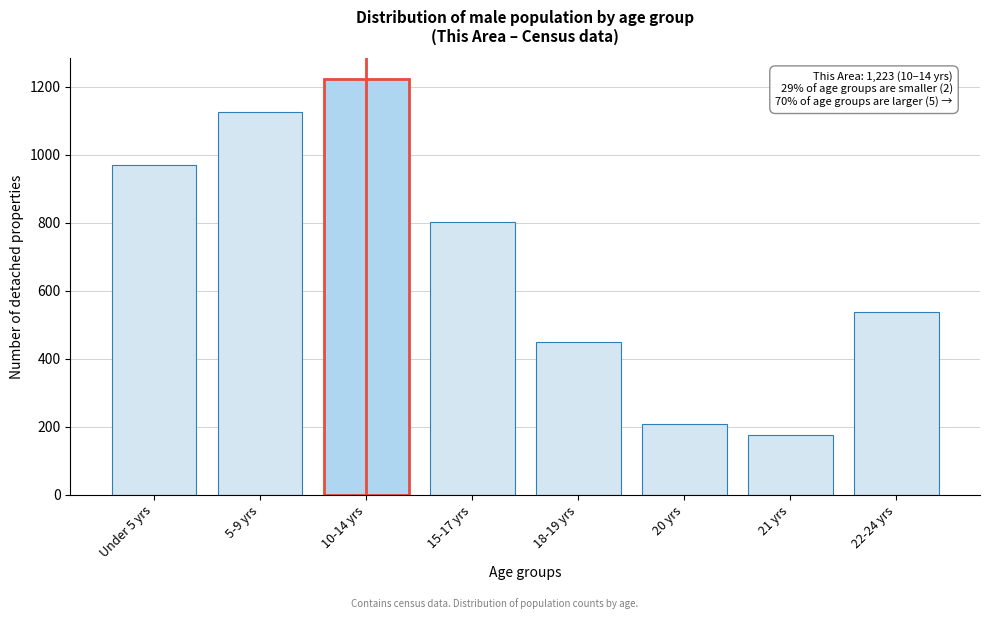

Reading left to right, list all the values displayed in this chart.

Under 5 yrs=971	5-9 yrs=1125	10-14 yrs=1223	15-17 yrs=804	18-19 yrs=450	20 yrs=209	21 yrs=176	22-24 yrs=538